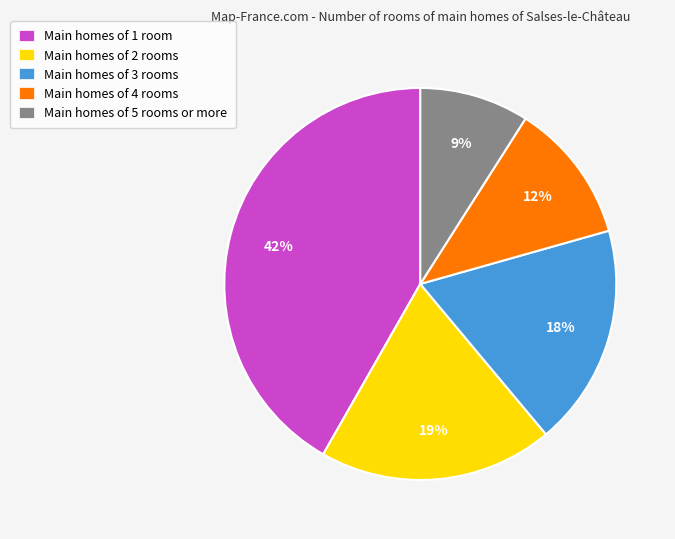

Do Main homes of 1 room and Main homes of 2 rooms together represent more than half of the pie?

Yes